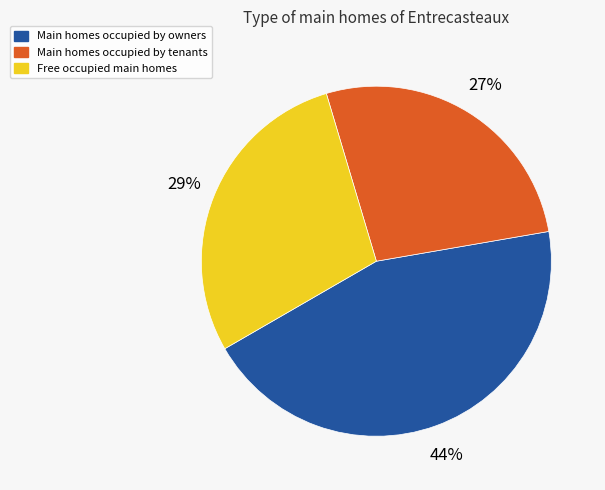

Does any single category account for the majority?

No